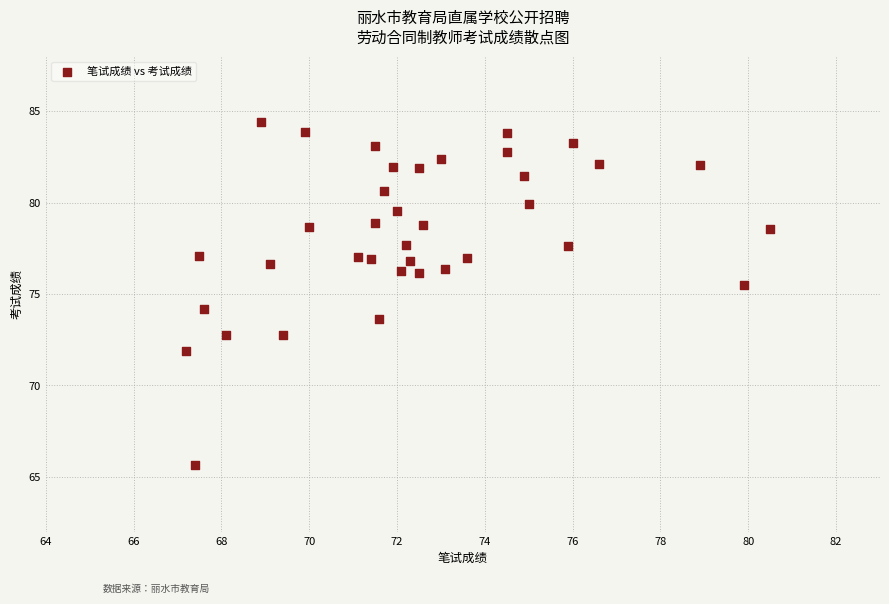

What is the range of Y values (max minus min)?

18.8